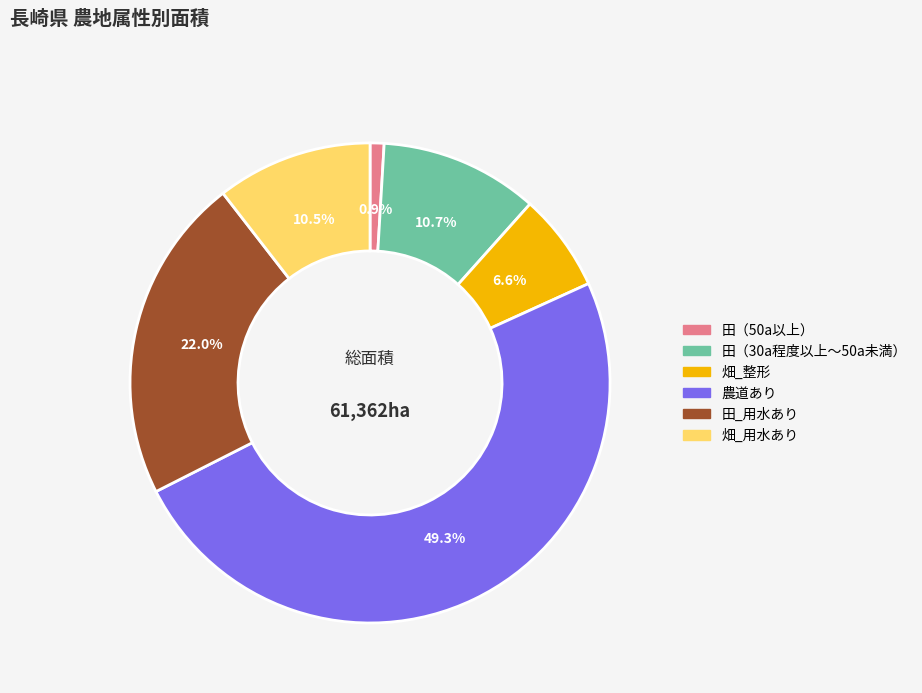

To the nearest percent, what portion does 畑_整形 represent?

7%